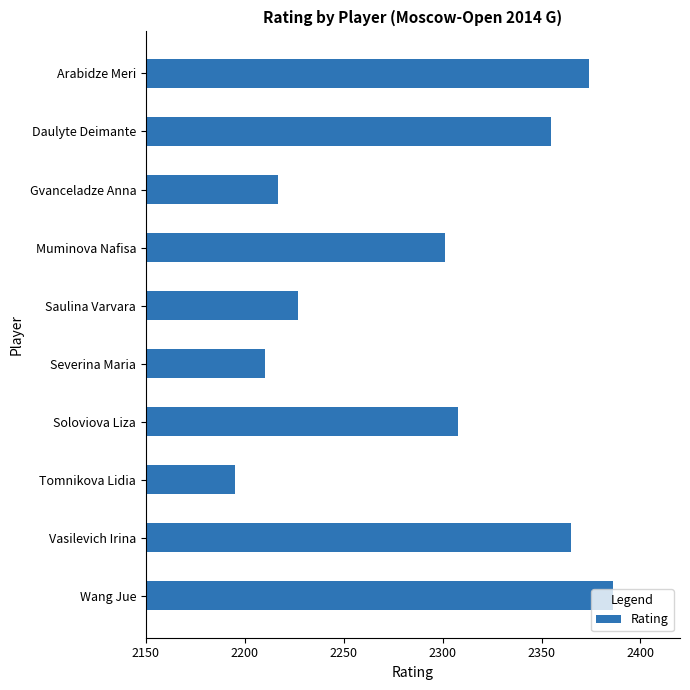

Is it true that the value at Saulina Varvara is 2227?

True